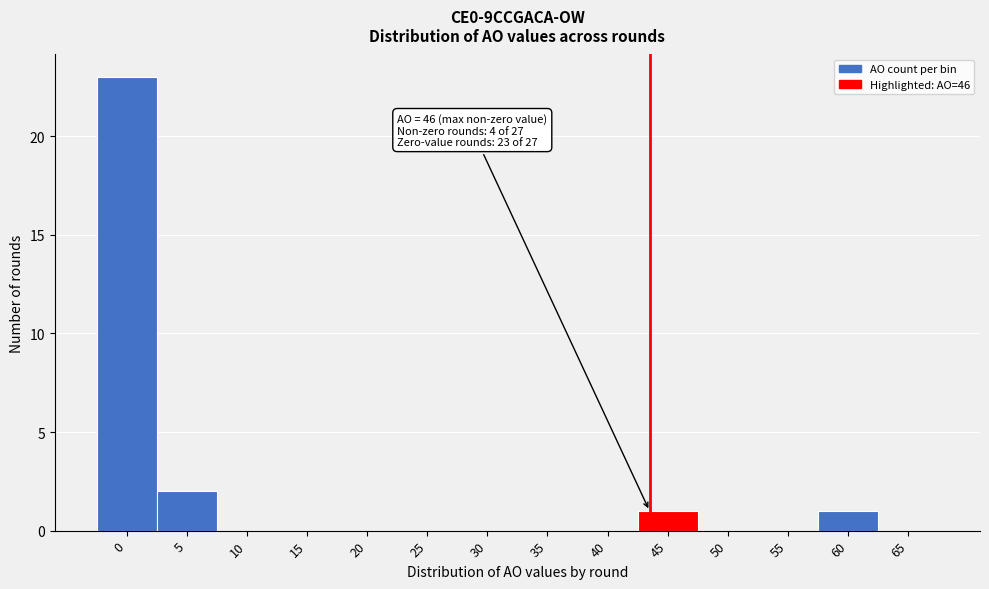

Reading left to right, extract all data points from this chart.

0=23	5=2	10=0	15=0	20=0	25=0	30=0	35=0	40=0	45=1	50=0	55=0	60=1	65=0